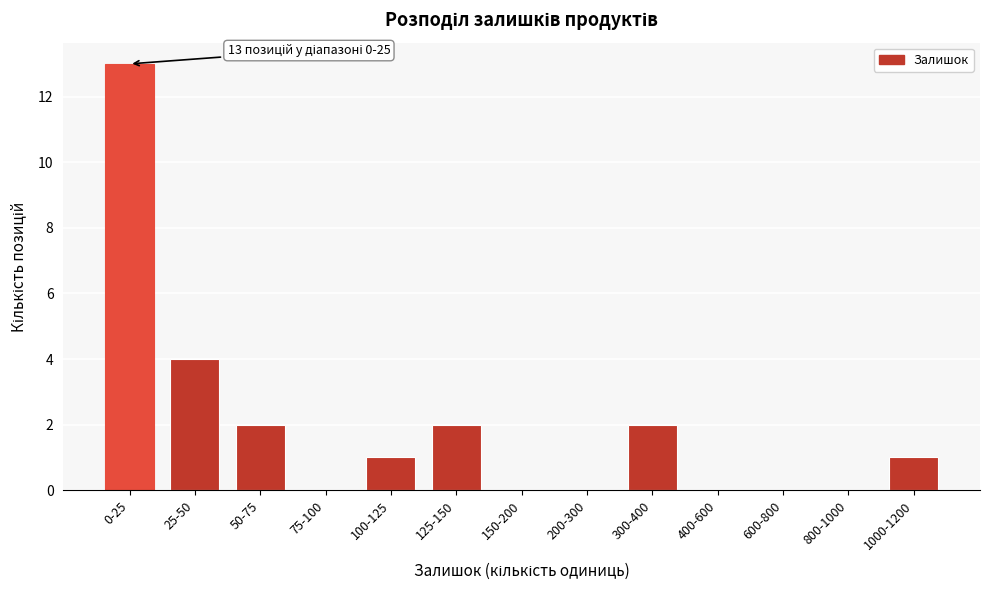

Reading right to left, extract all data points from this chart.

1000-1200=1	800-1000=0	600-800=0	400-600=0	300-400=2	200-300=0	150-200=0	125-150=2	100-125=1	75-100=0	50-75=2	25-50=4	0-25=13